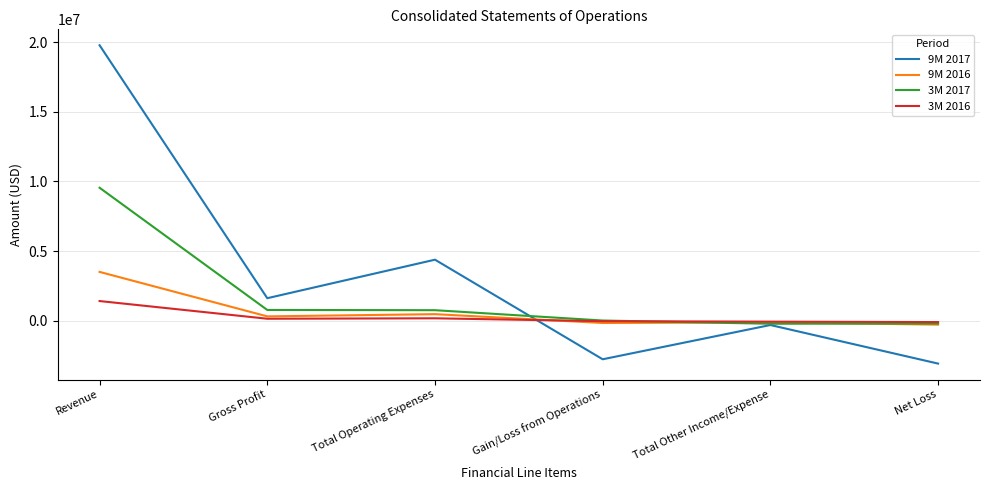

True or false: 3M 2016 has a value of 175919 at Total Operating Expenses.

True